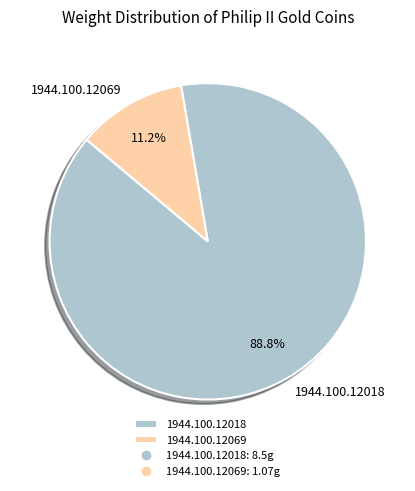

The 1944.100.12069 slice represents 1% of the pie. True or false?

False